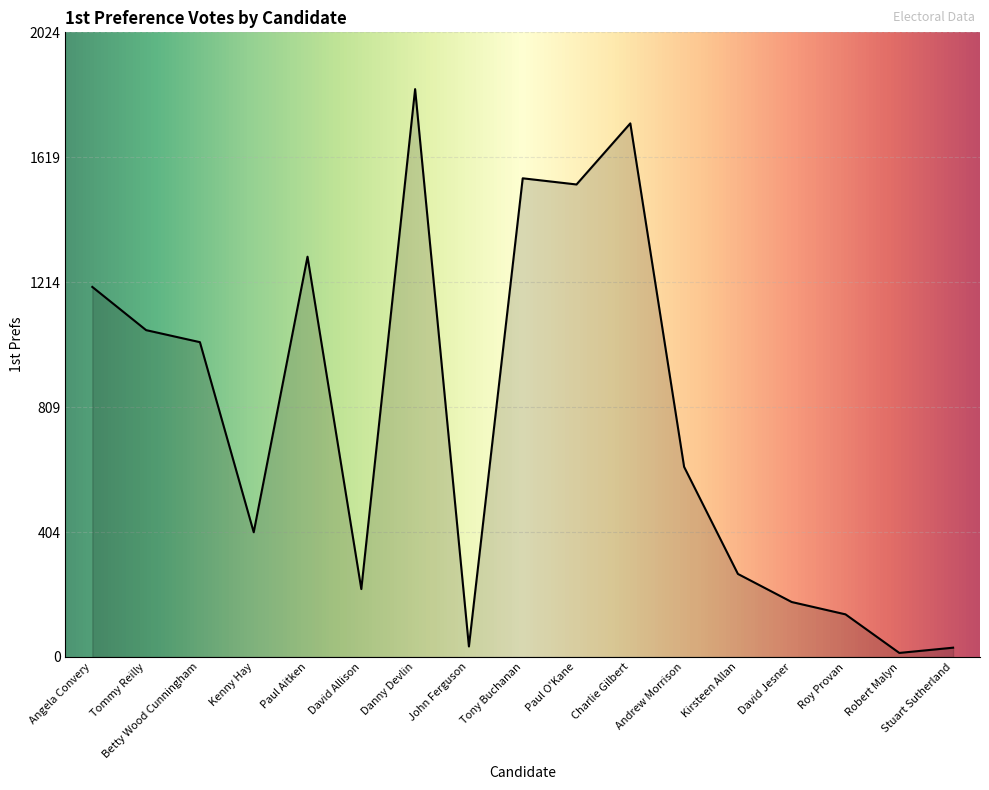

True or false: the data shows 1680 at Tommy Reilly.

False